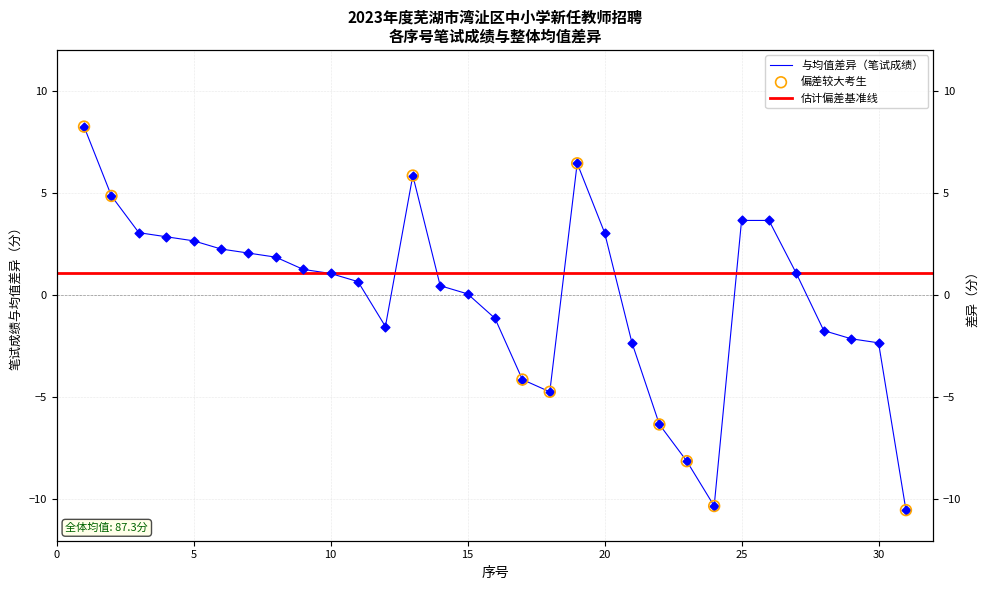

What is the change in value from 6 to 16?

-3.4